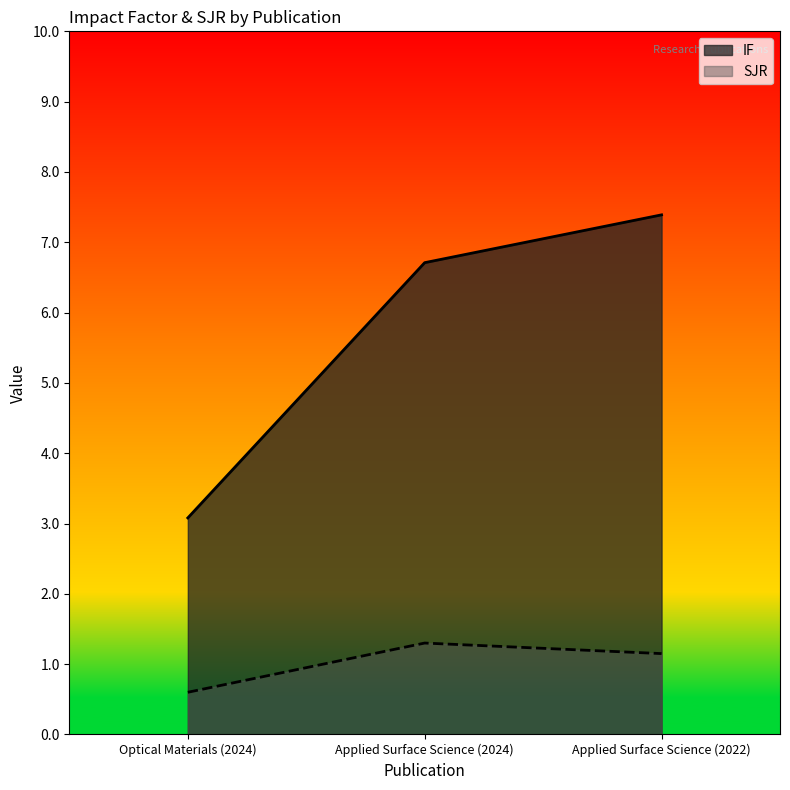

At which label does IF reach its peak?

Applied Surface Science (2022)